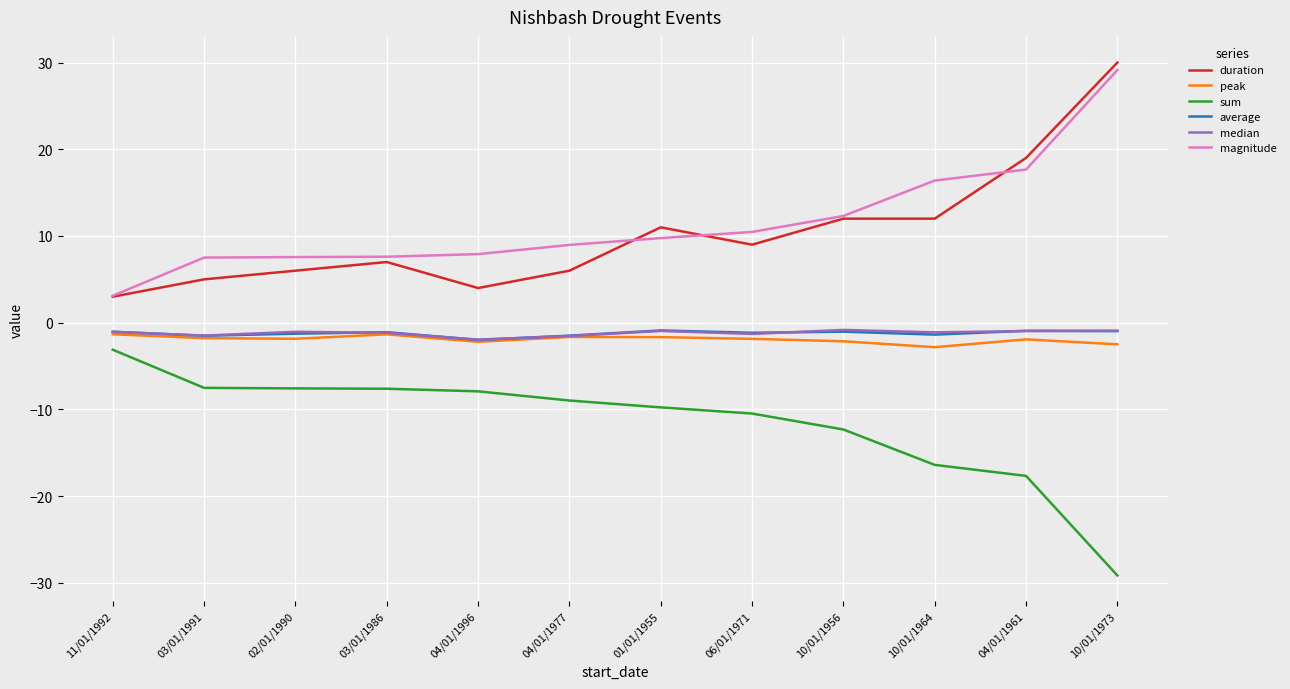

Which label corresponds to the largest value in the chart?

10/01/1973